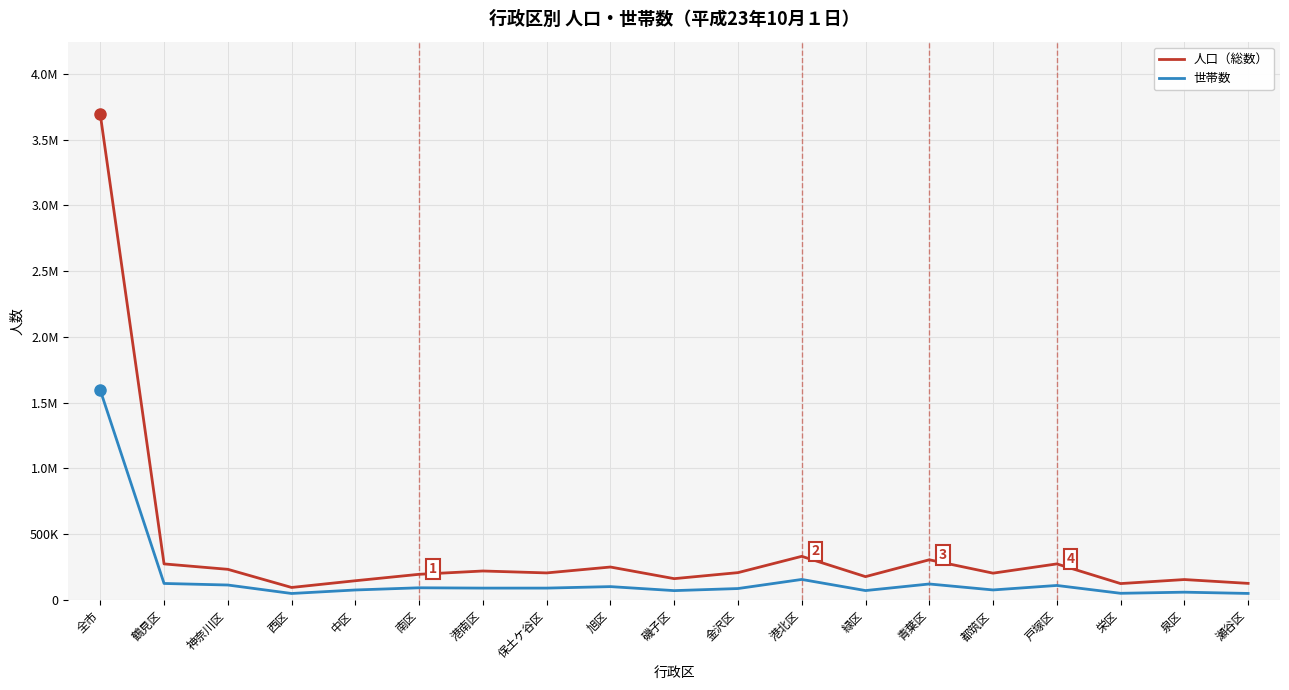

What is the difference between the 人口（総数） values at 神奈川区 and 西区?

137957